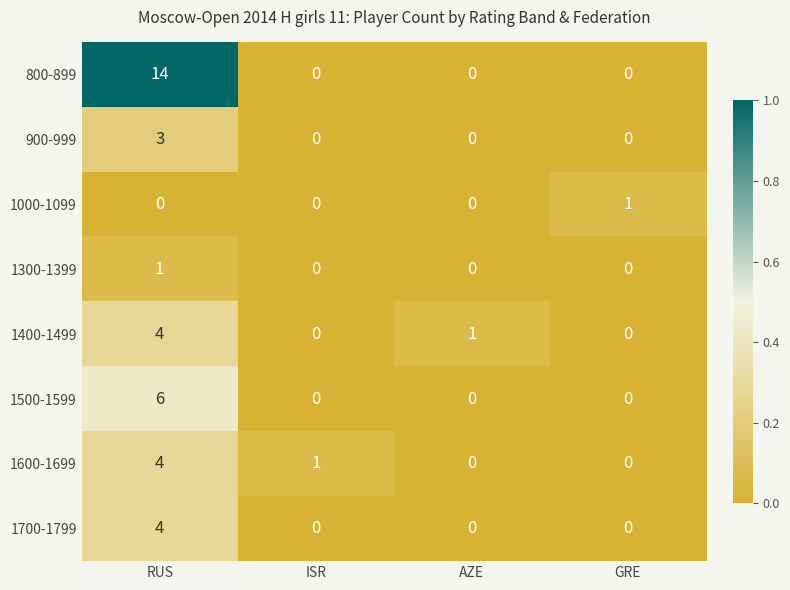

Which label corresponds to the largest value in the chart?

RUS